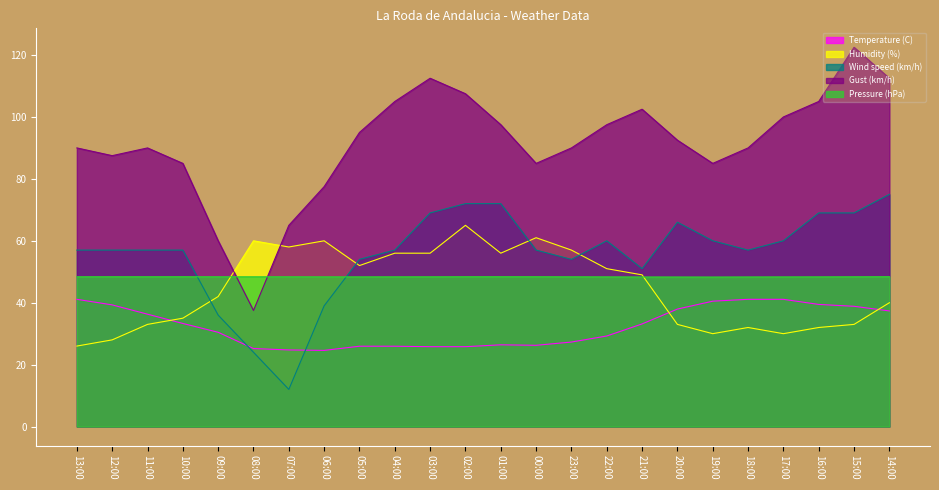

What is the sum of the Gust (km/h) values at 13:00 and 18:00?

180.0